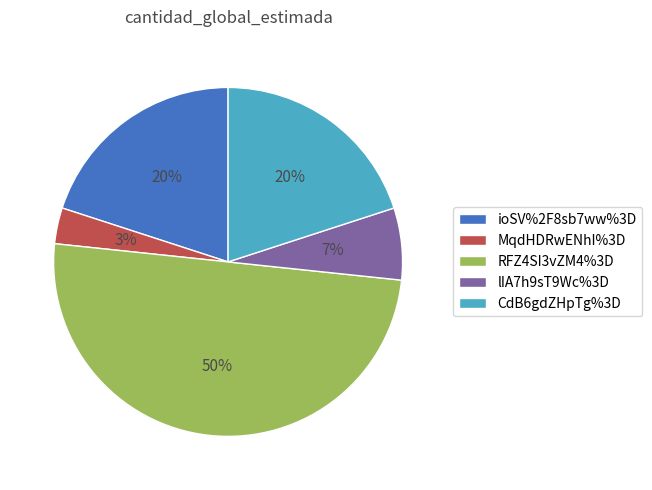

To the nearest percent, what portion does CdB6gdZHpTg%3D represent?

20%